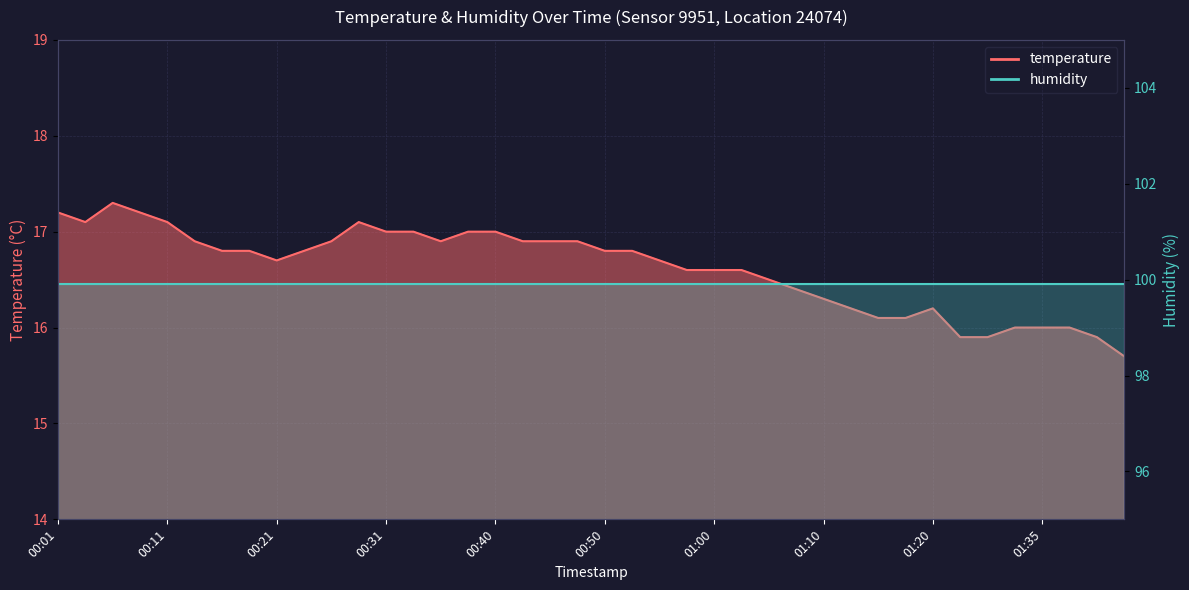

Reading left to right, list all the values displayed in this chart.

17.2	17.1	17.3	17.2	17.1	16.9	16.8	16.8	16.7	16.8	16.9	17.1	17.0	17.0	16.9	17.0	17.0	16.9	16.9	16.9	16.8	16.8	16.7	16.6	16.6	16.6	16.5	16.4	16.3	16.2	16.1	16.1	16.2	15.9	15.9	16.0	16.0	16.0	15.9	15.7